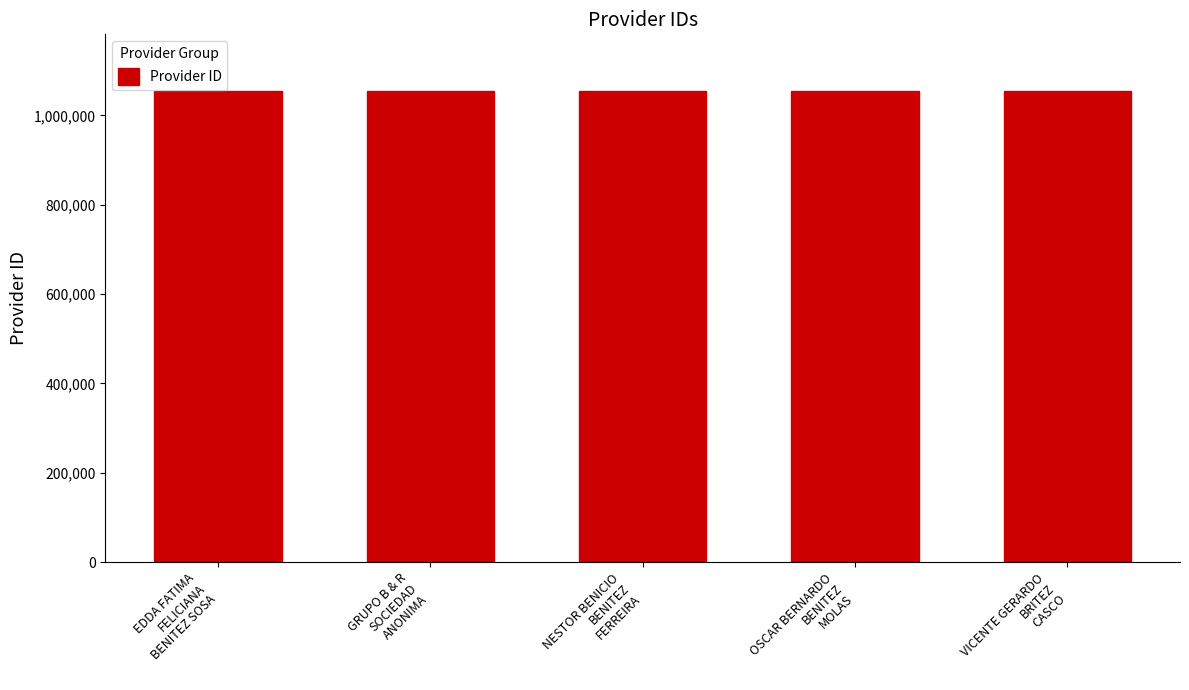

What is the sum of all values?

5274810